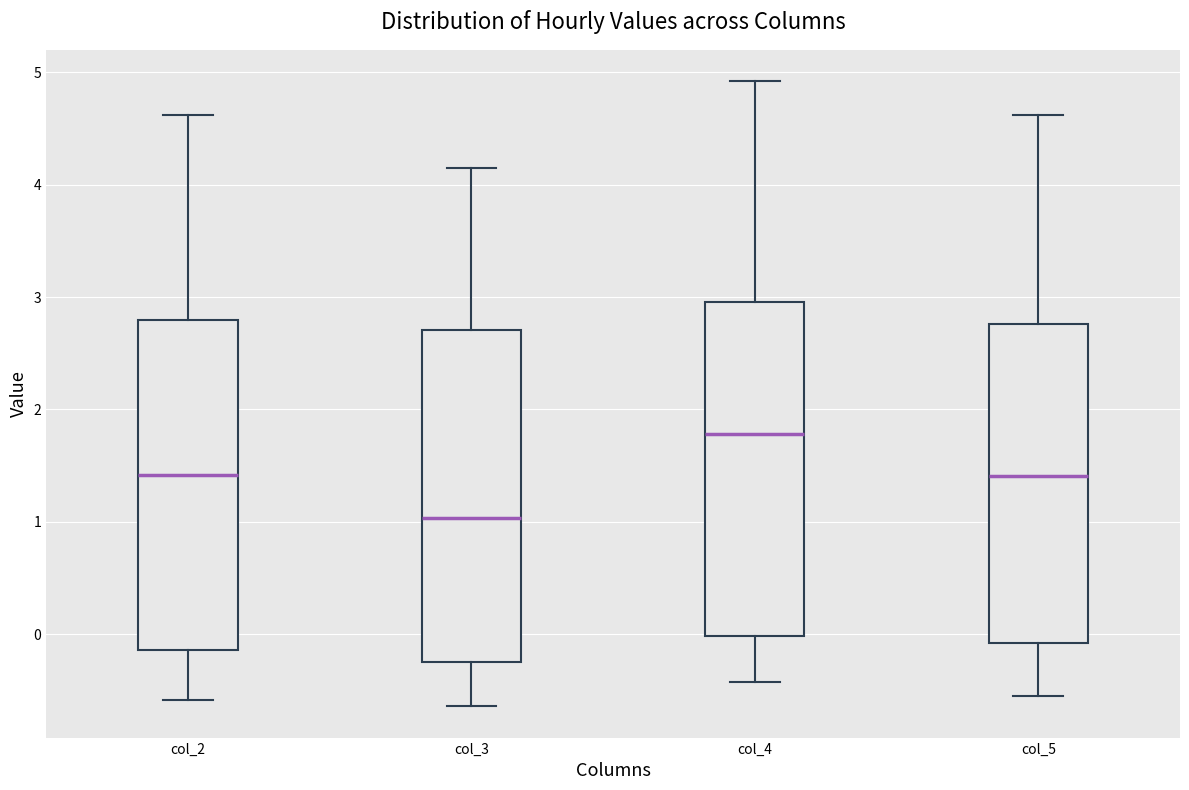

Reading left to right, read every box against the y-axis: the position of its median line, the range the box covers, and the ends of its whiskers. The values are not printed on the chart, so give them approximately, as read against the axis.

col_2: median 1.4, box -0.1 to 2.8, whiskers -0.6 to 4.6
col_3: median 1.0, box -0.2 to 2.7, whiskers -0.6 to 4.2
col_4: median 1.8, box 0.0 to 3.0, whiskers -0.4 to 4.9
col_5: median 1.4, box -0.1 to 2.8, whiskers -0.6 to 4.6